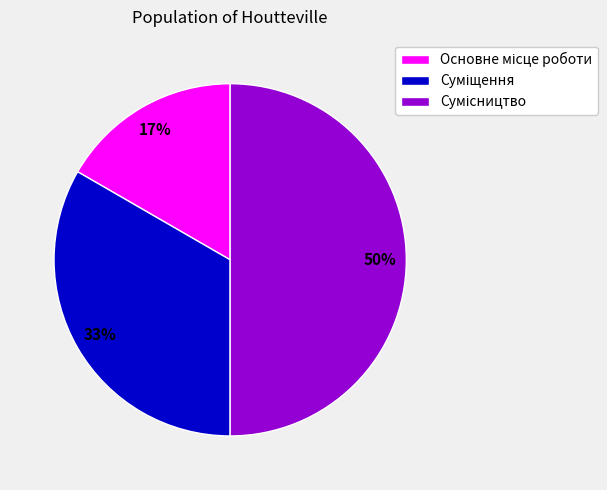

To the nearest percent, what is the average slice percentage?

33%